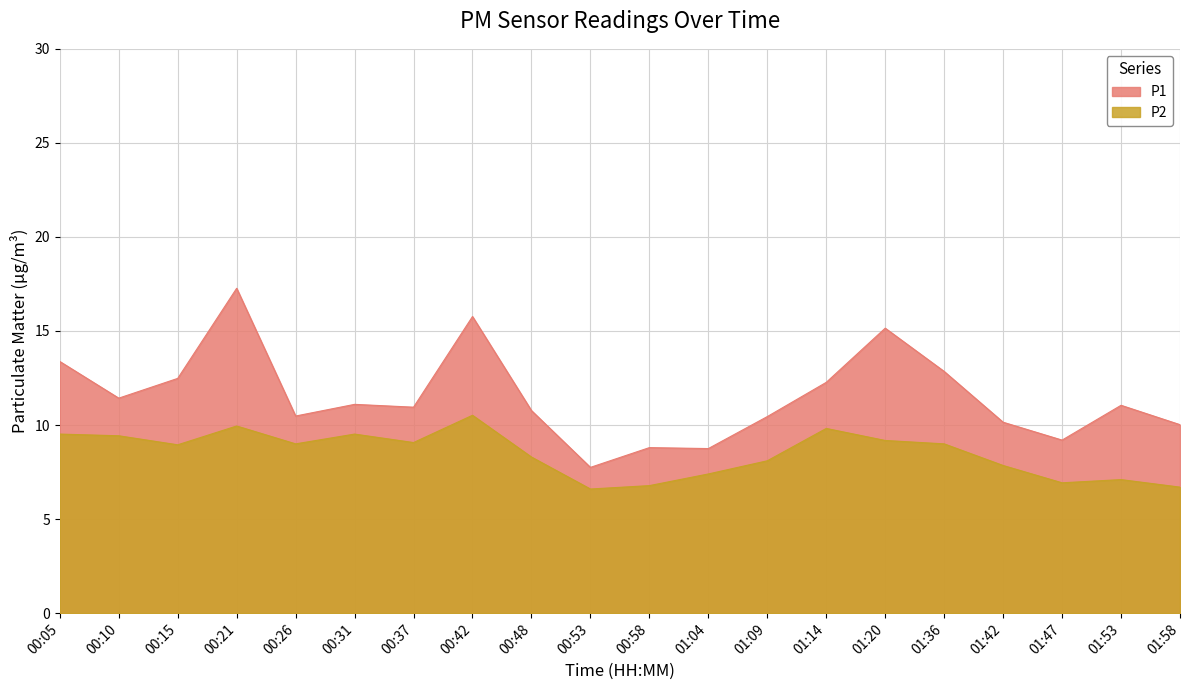

True or false: P2 and P1 intersect in this chart.

False